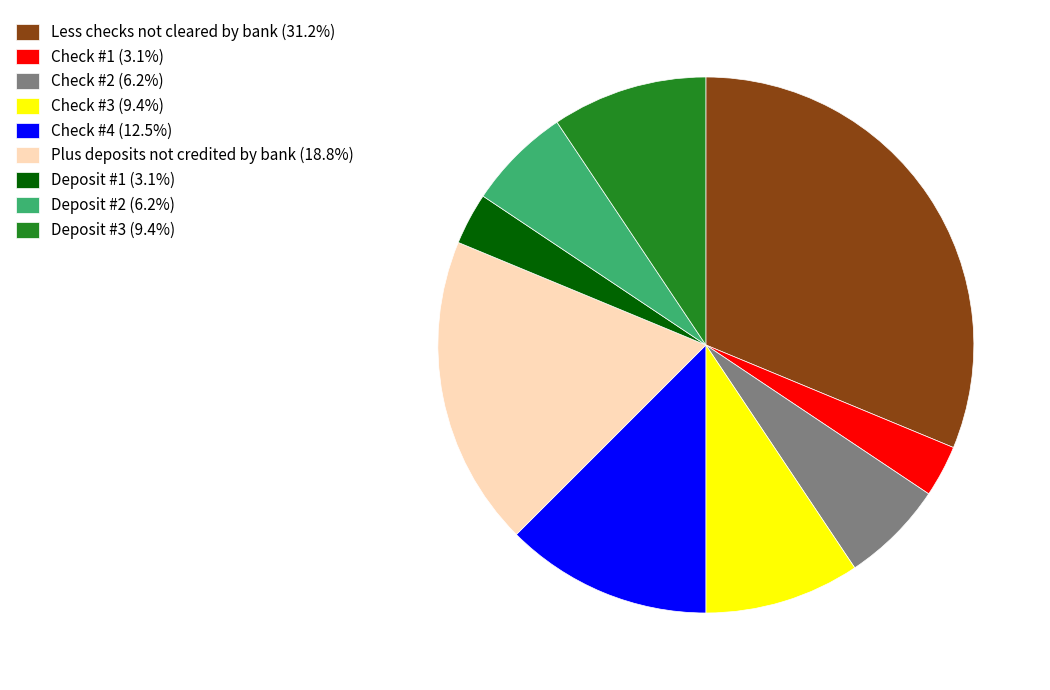

Is there a majority slice in this chart?

No